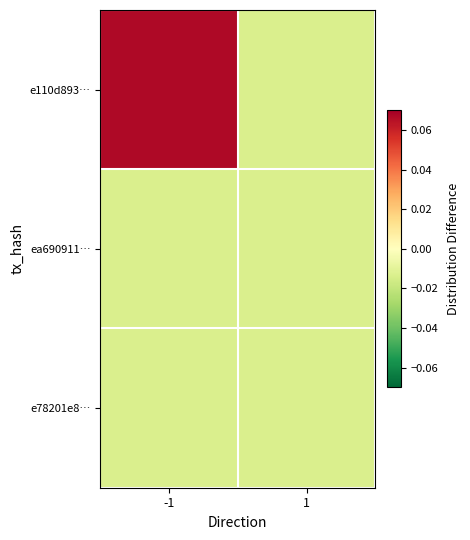

At which category is the sum across all series the highest?

-1